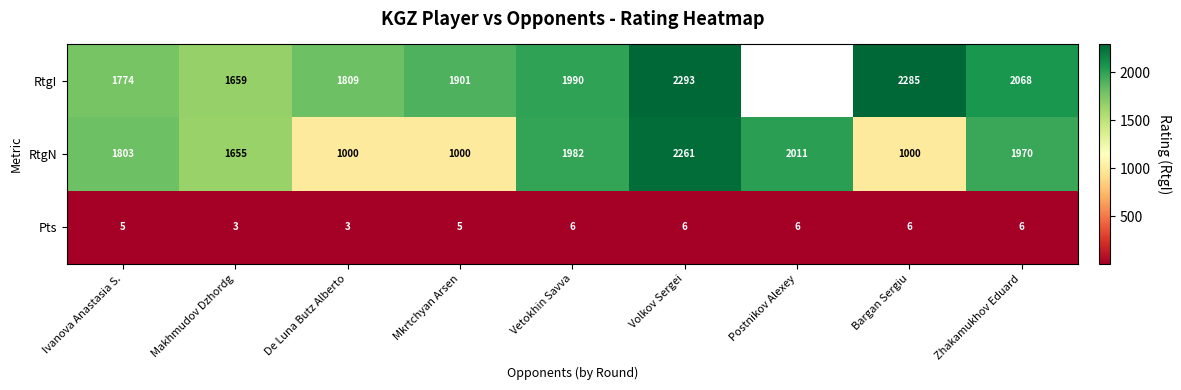

At how many categories does at least one series exceed 449?

9